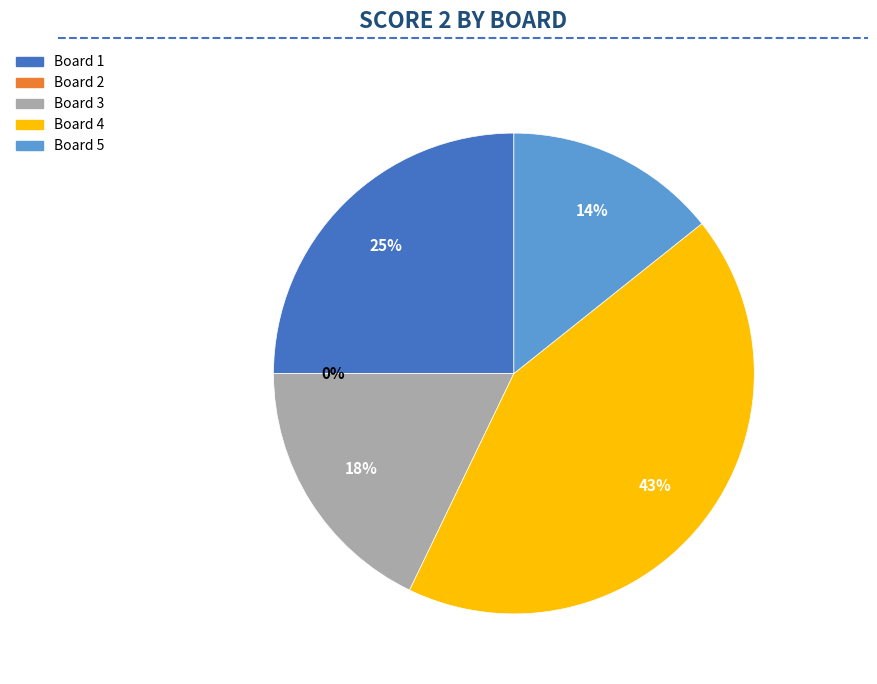

True or false: Board 1 accounts for 25% of the total.

True